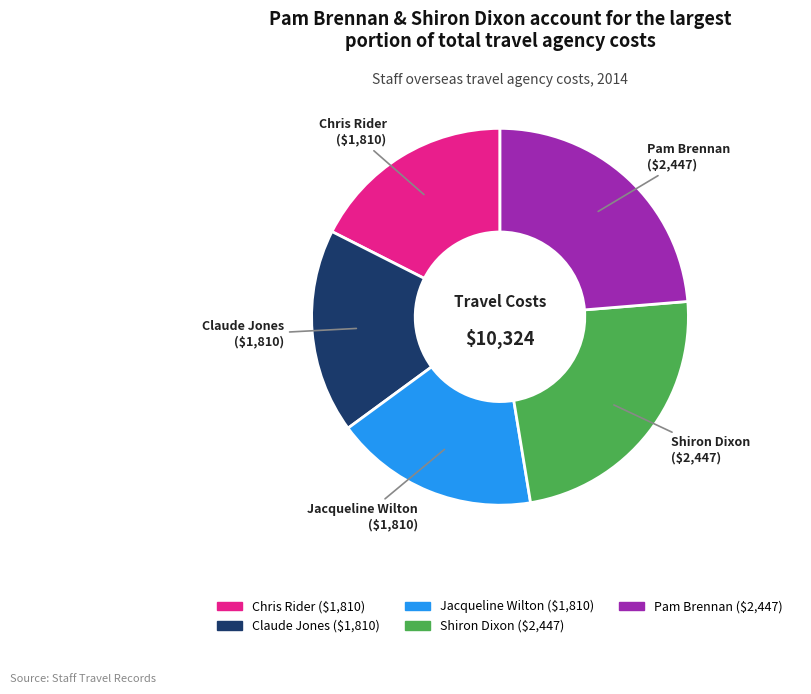

Does Jacqueline Wilton represent more than half of the total?

No